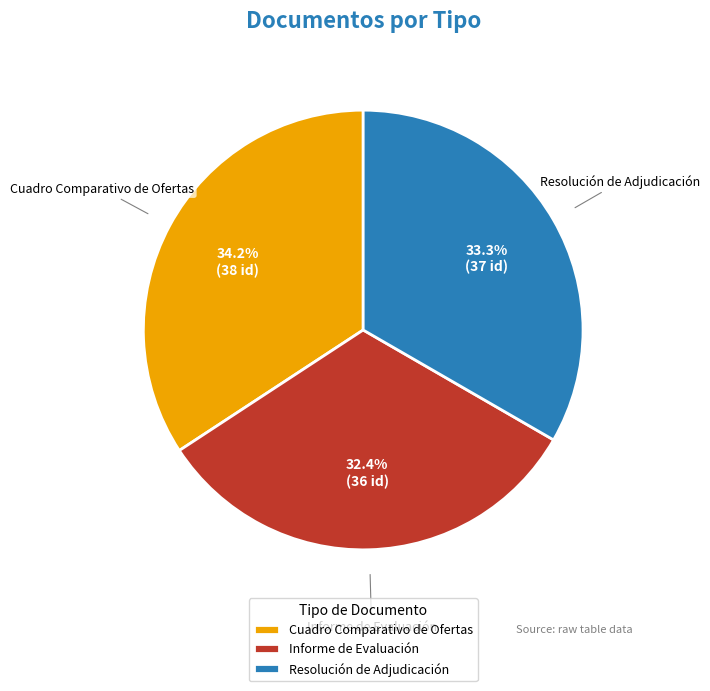

To the nearest percent, what percentage of the pie is Informe de Evaluación?

32%